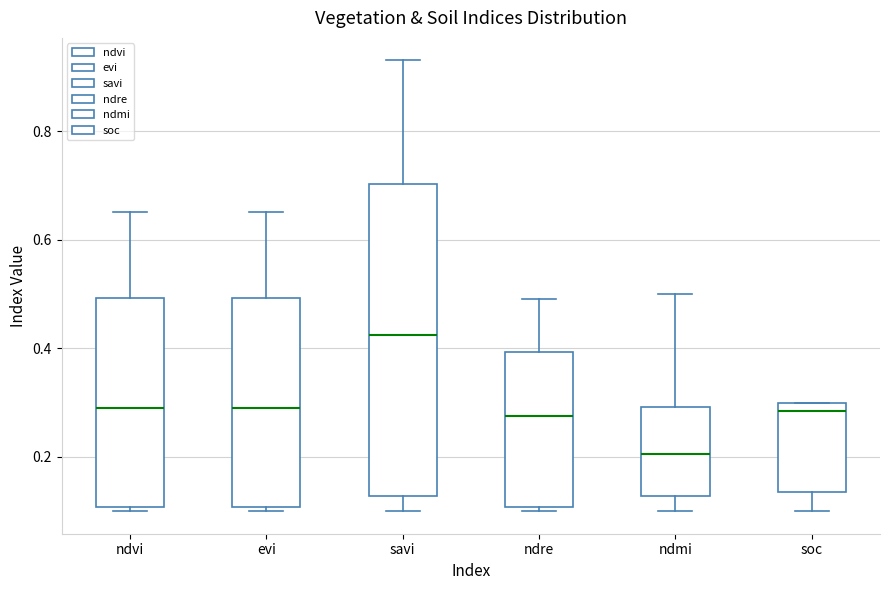

Reading left to right, transcribe this box plot: for each box, give where its median line is, the range the box spans, and where its two whiskers end, as read against the y-axis. The values are not printed on the chart, so give them approximately, as read against the axis.

ndvi: median 0.30, box 0.10 to 0.50, whiskers 0.10 (just below the box's lower edge) to 0.66
evi: median 0.30, box 0.10 to 0.50, whiskers 0.10 (just below the box's lower edge) to 0.66
savi: median 0.42, box 0.12 to 0.70, whiskers 0.10 to 0.94
ndre: median 0.28, box 0.10 to 0.40, whiskers 0.10 (just below the box's lower edge) to 0.50
ndmi: median 0.20, box 0.12 to 0.30, whiskers 0.10 to 0.50
soc: median 0.28, box 0.14 to 0.30, whiskers 0.10 to 0.30